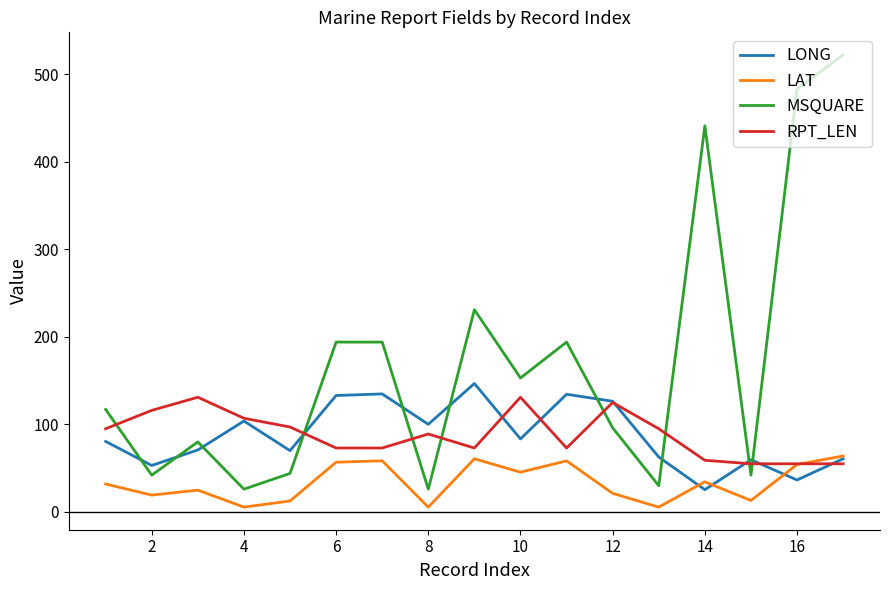

True or false: RPT_LEN has more than 1 interior local peaks.

True